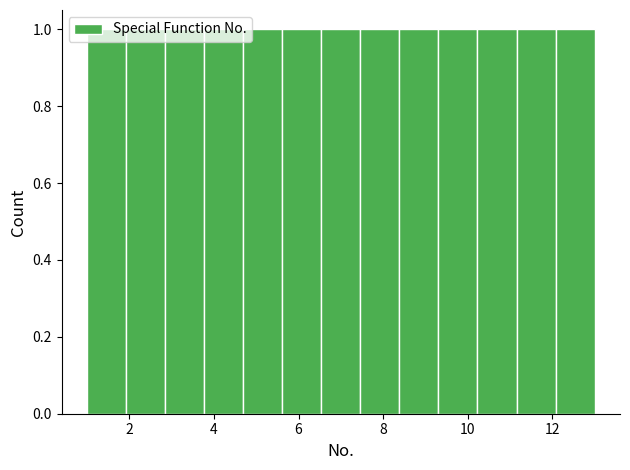

Reading left to right, list every bar in this chart as the range it spans on the x-axis followed by its height. Neither the bar edges nor the heights are printed on the chart, so give them approximately, as read against the axes.

1.0 to 2.0: 1
2.0 to 2.8: 1
2.8 to 3.8: 1
3.8 to 4.6: 1
4.6 to 5.6: 1
5.6 to 6.6: 1
6.6 to 7.4: 1
7.4 to 8.4: 1
8.4 to 9.4: 1
9.4 to 10.2: 1
10.2 to 11.2: 1
11.2 to 12.0: 1
12.0 to 13.0: 1